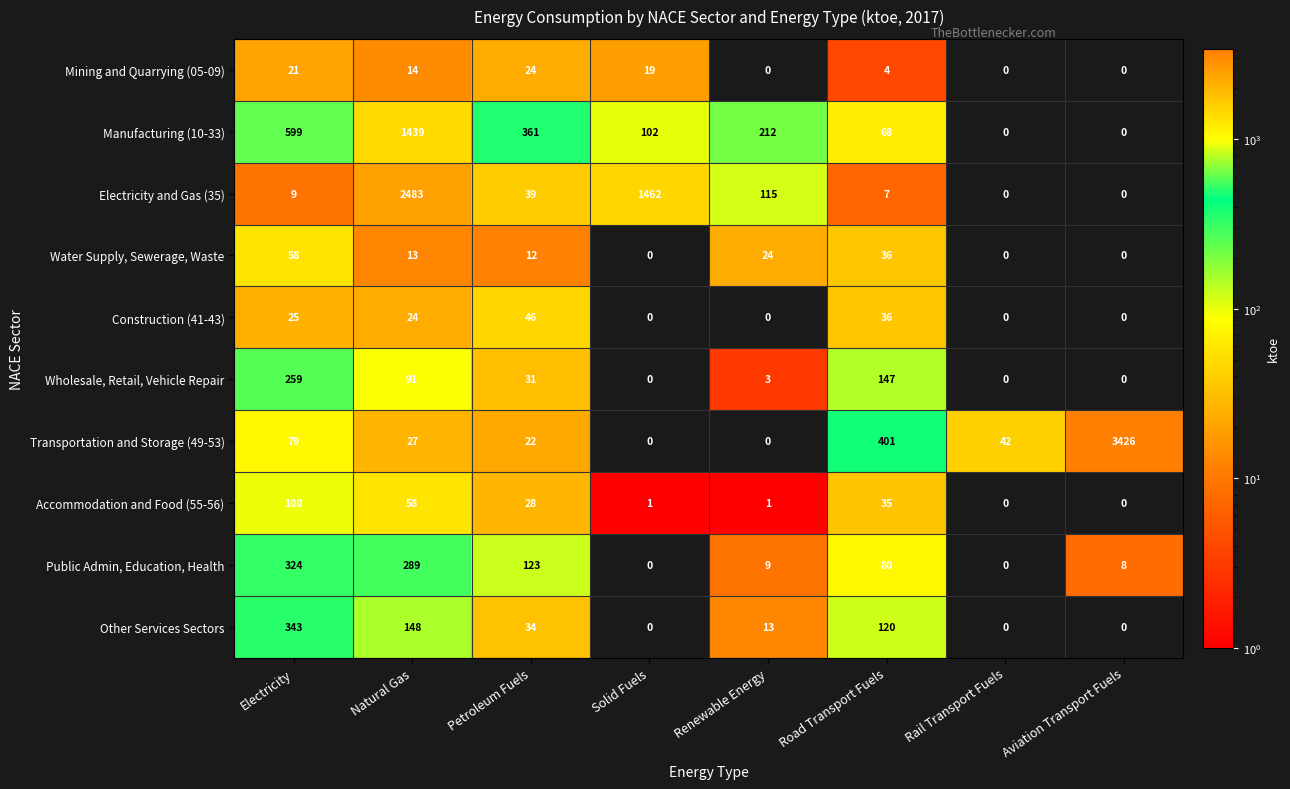

What is the sum of all Public Admin, Education, Health values?

833